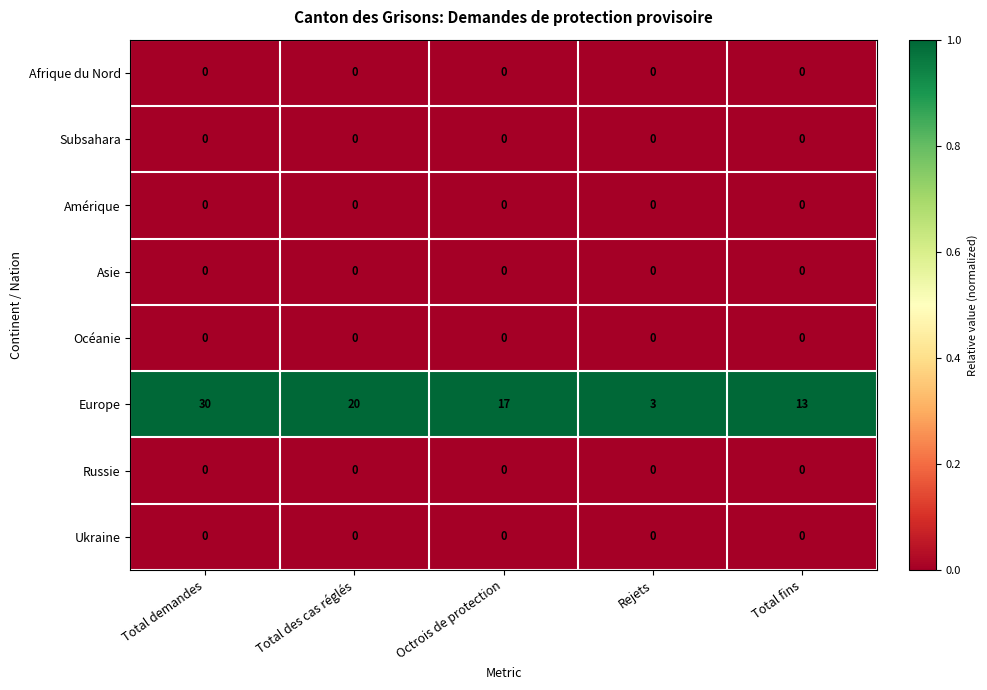

Between Total demandes and Total fins, which series saw the biggest shift?

Europe